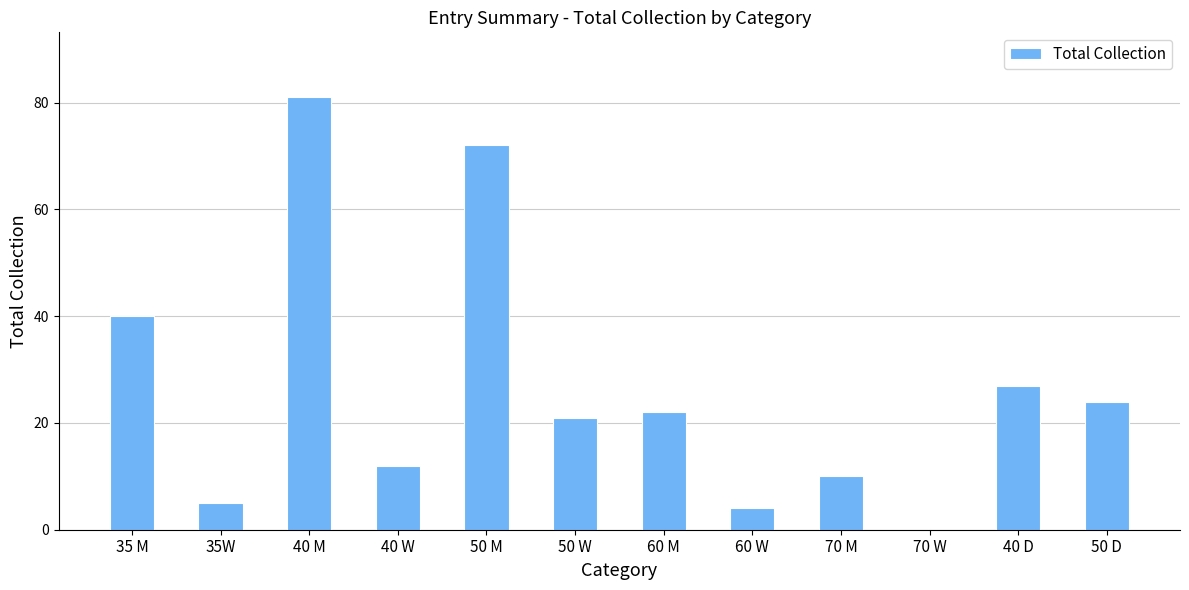

The chart shows a value of 5 at 35W. True or false?

True